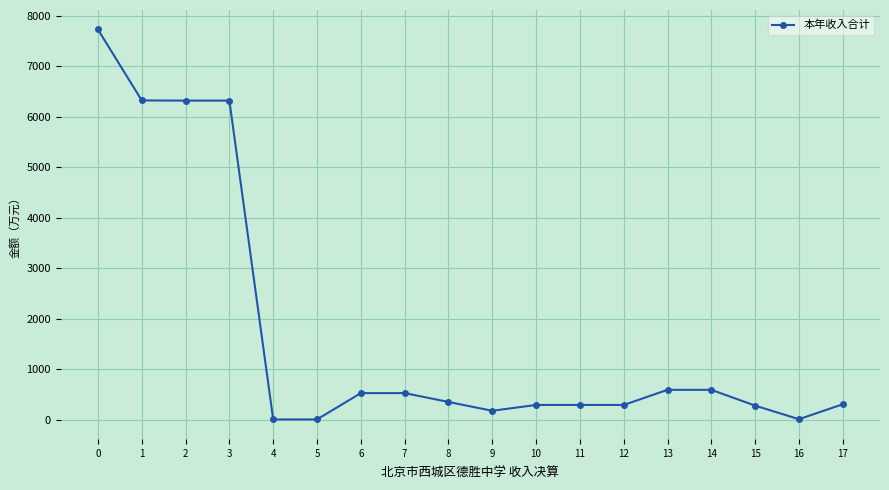

Does the chart display data point markers on the line(s)?

Yes